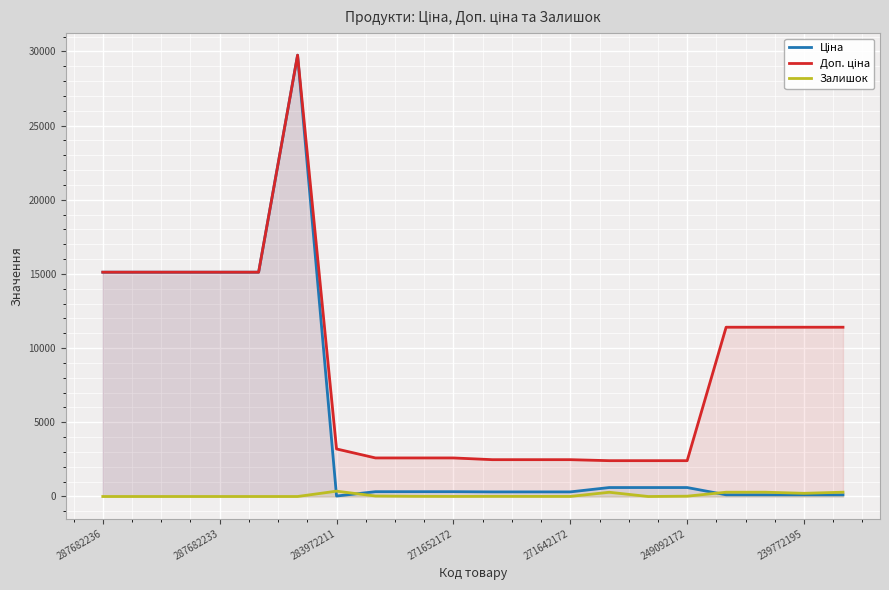

How many lines are shown in the chart?

3